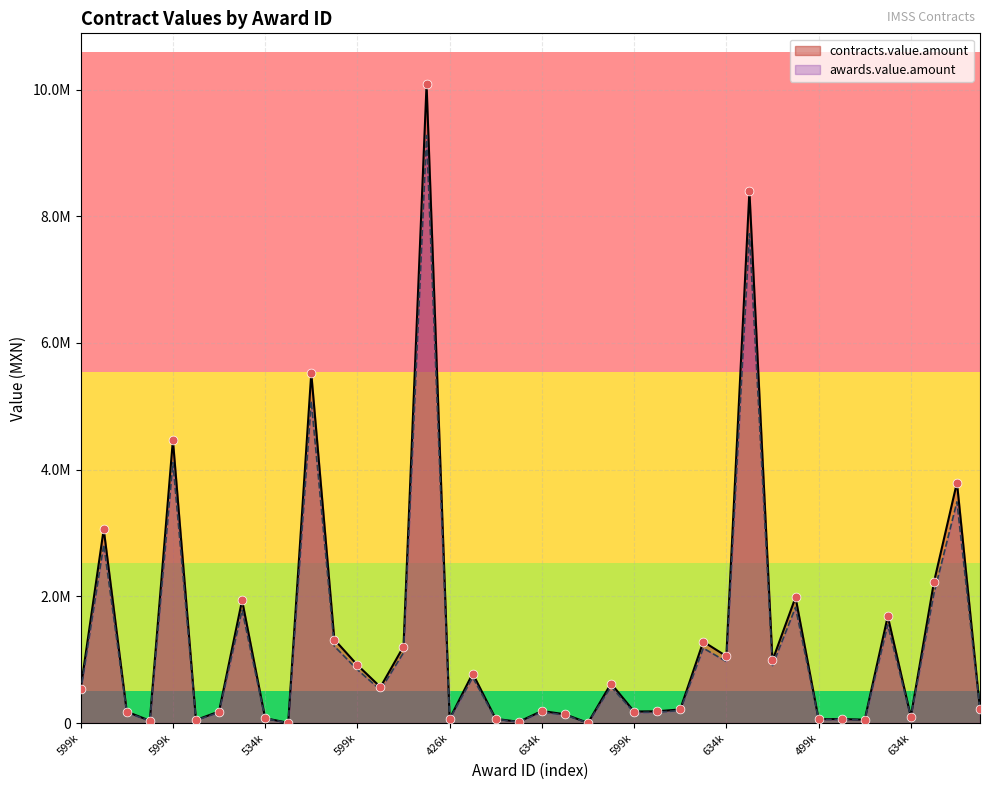

What are all the series names shown in the legend?

contracts.value.amount, awards.value.amount